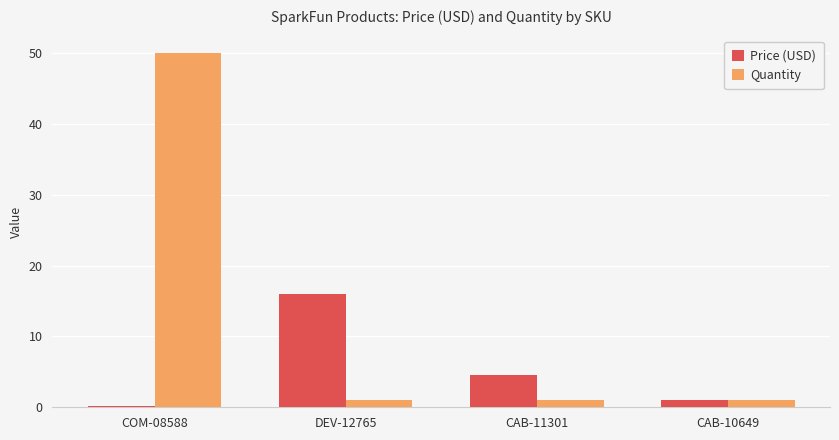

The Quantity series shows 76.5 at COM-08588. True or false?

False